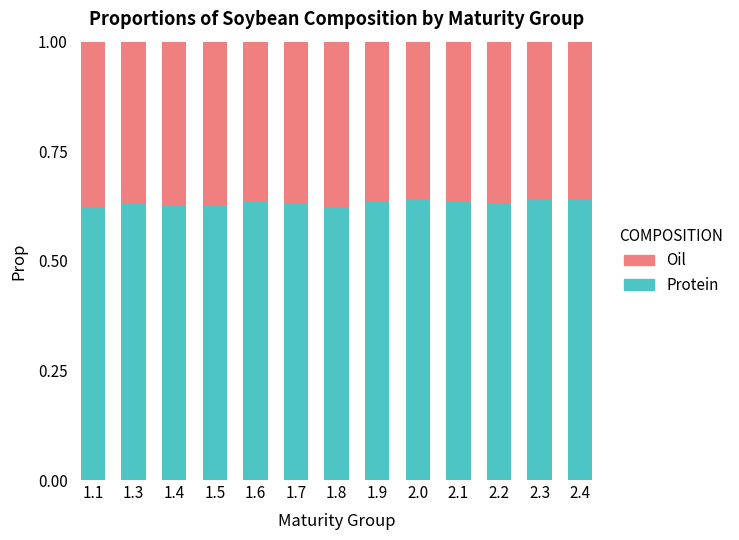

What is the total value across all series at 1.4?

1.0